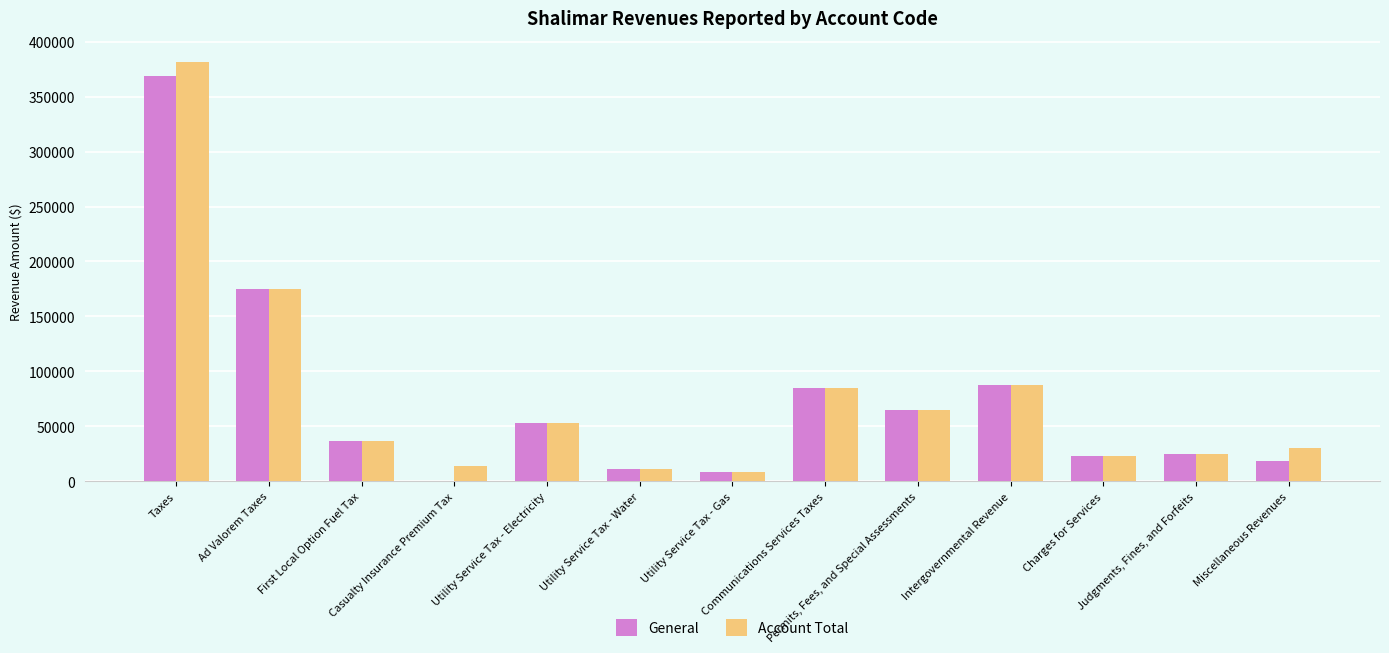

Reading left to right, transcribe all the data shown in this chart.

General: 368434	174901	36988	0	52656	11198	7996	84695	64816	87413	22517	25119	18781
Account Total: 381932	174901	36988	13498	52656	11198	7996	84695	64816	87413	22517	25119	30102